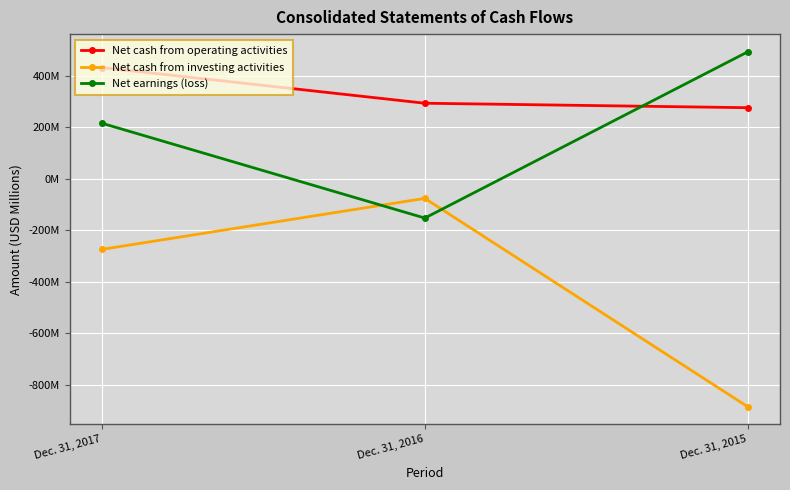

Between Dec. 31, 2017 and Dec. 31, 2016, which is larger?

Dec. 31, 2017